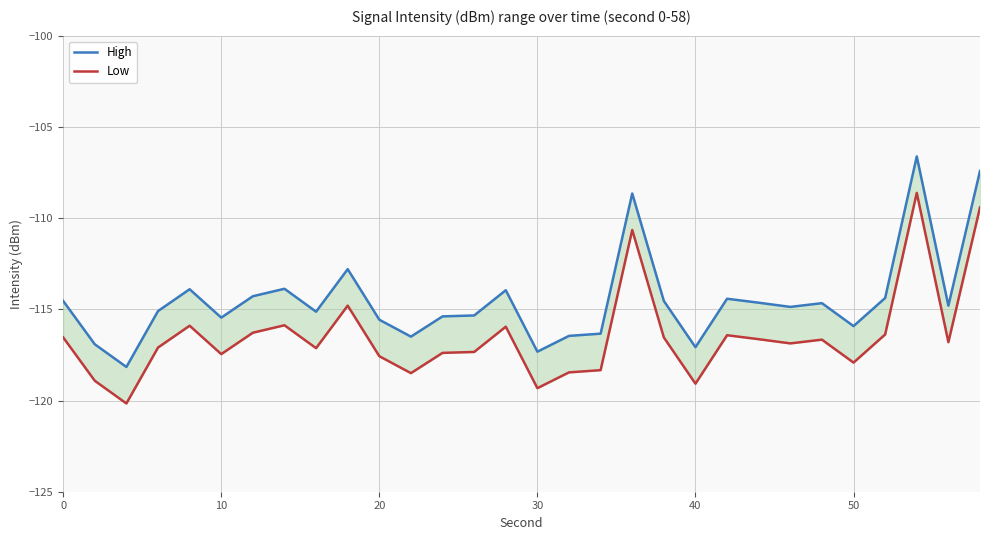

Reading left to right, list all the values displayed in this chart.

High: -114.5	-116.9	-118.2	-115.1	-113.9	-115.5	-114.3	-113.9	-115.1	-112.8	-115.6	-116.5	-115.4	-115.3	-114.0	-117.3	-116.5	-116.3	-108.7	-114.5	-117.1	-114.4	-114.6	-114.9	-114.7	-115.9	-114.4	-106.6	-114.8	-107.4
Low: -116.5	-118.9	-120.2	-117.1	-115.9	-117.5	-116.3	-115.9	-117.1	-114.8	-117.6	-118.5	-117.4	-117.3	-116.0	-119.3	-118.5	-118.3	-110.7	-116.5	-119.1	-116.4	-116.6	-116.9	-116.7	-117.9	-116.4	-108.6	-116.8	-109.4